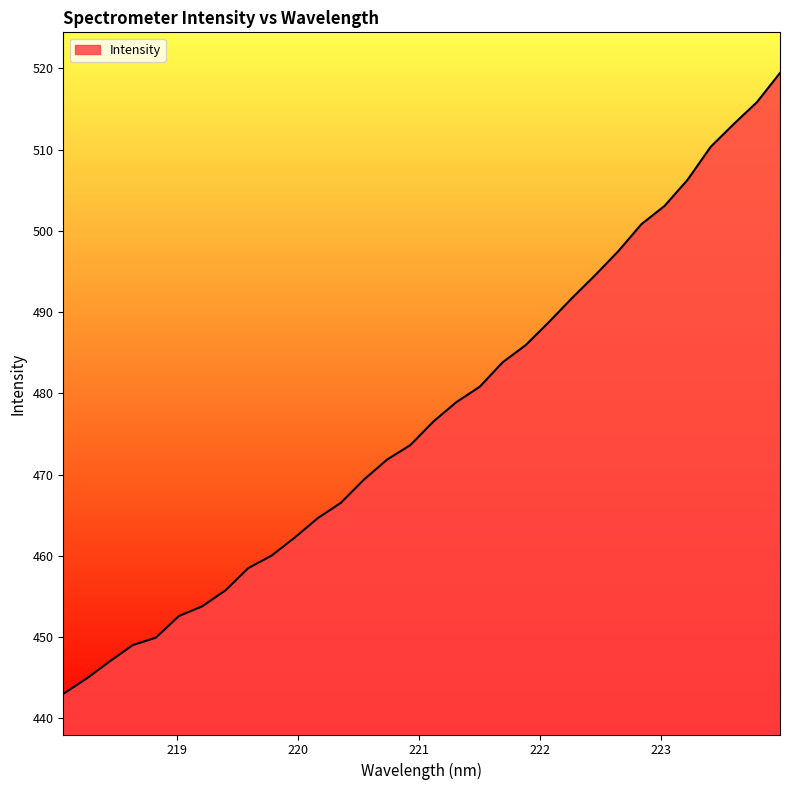

What is the greatest value displayed?

519.4